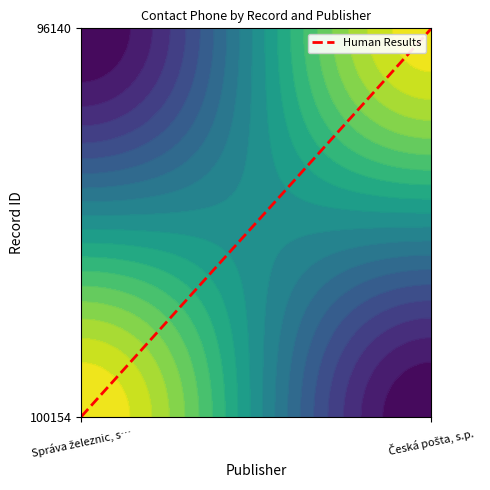

Reading right to left, transcribe all the data shown in this chart.

1	0